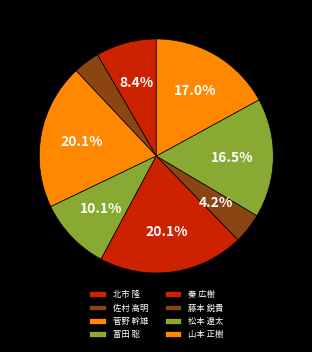

Count the number of slices in the pie.

8